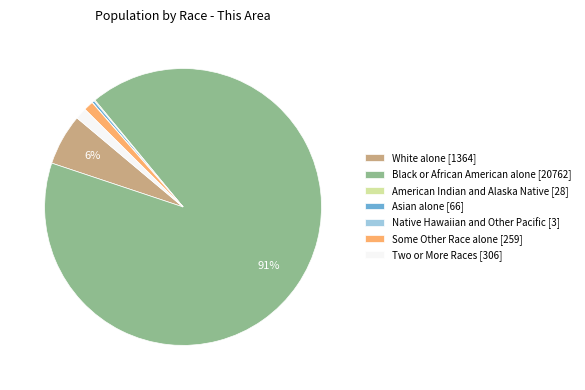

Does any single category account for the majority?

Yes